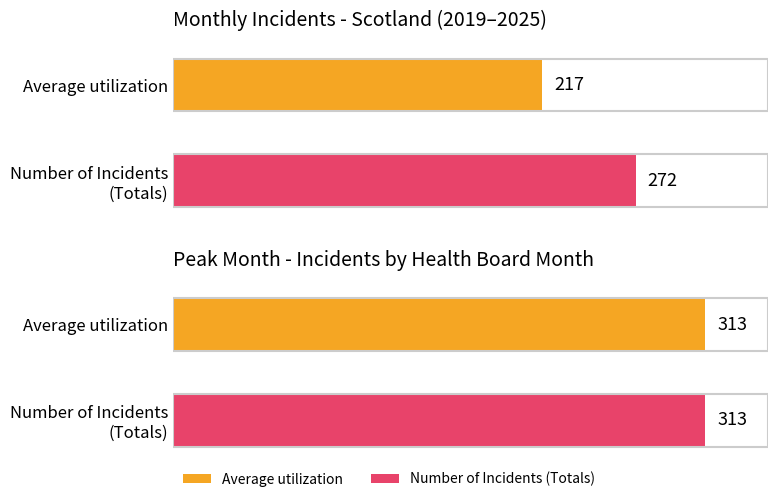

How many values in the Average utilization series exceed 272?

1